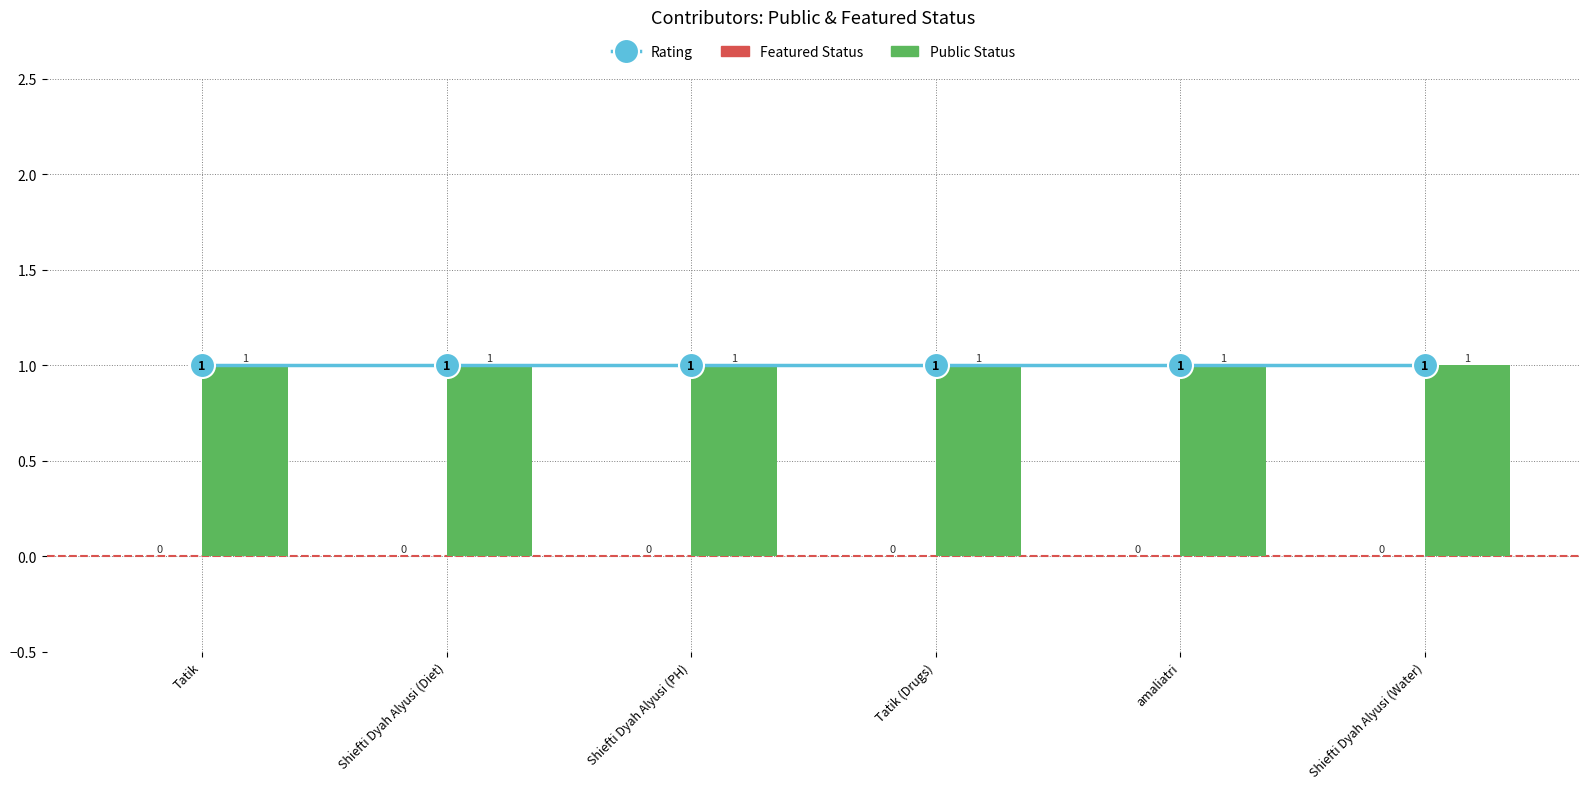

The value of Rating at Shiefti Dyah Alyusi (Diet) is 1. True or false?

True